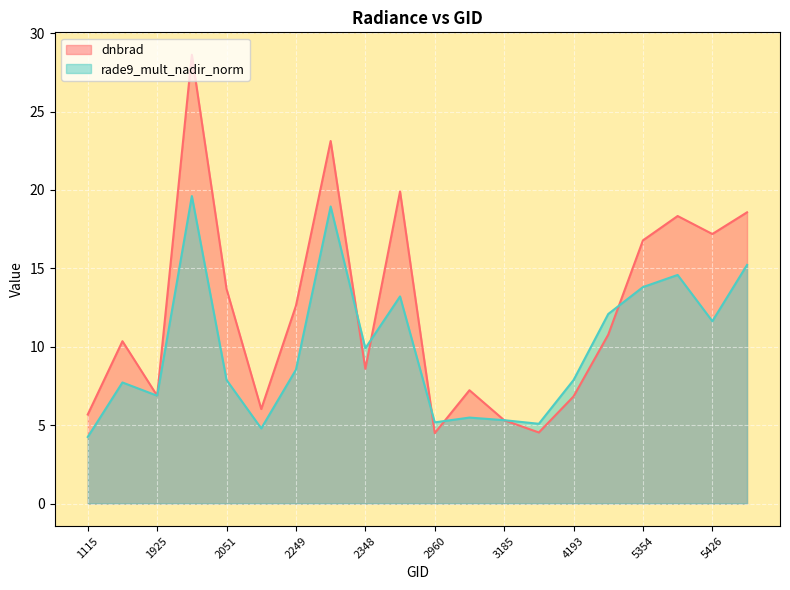

Which series has the largest total across all categories?

dnbrad